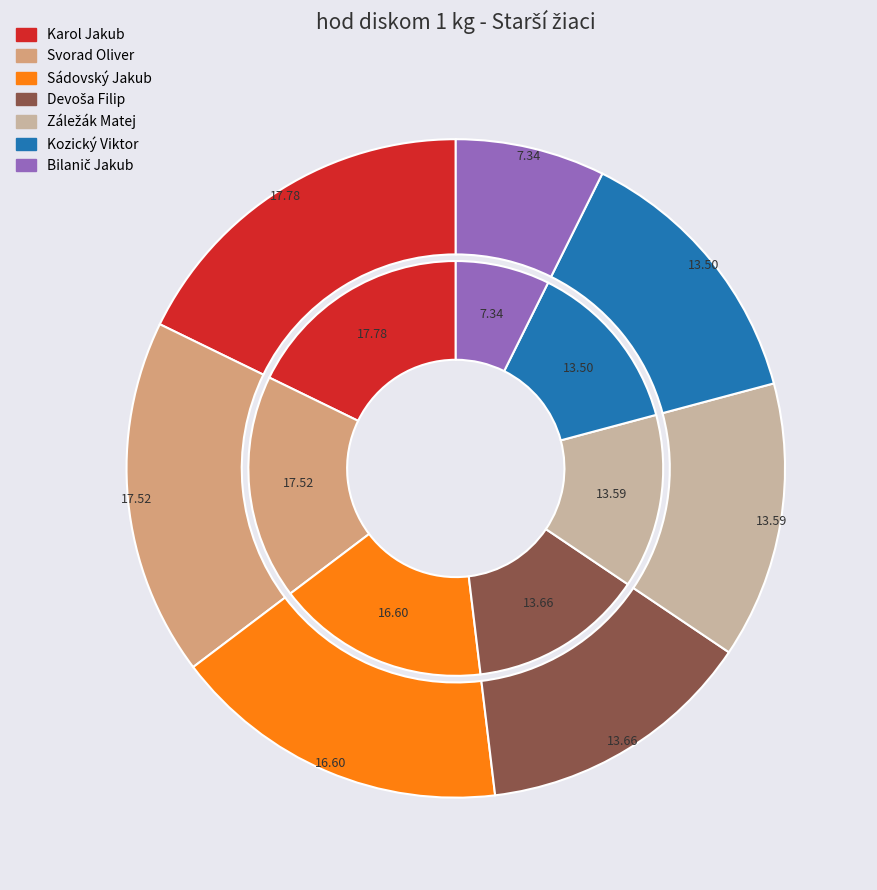

Which slice is the largest?

Karol Jakub